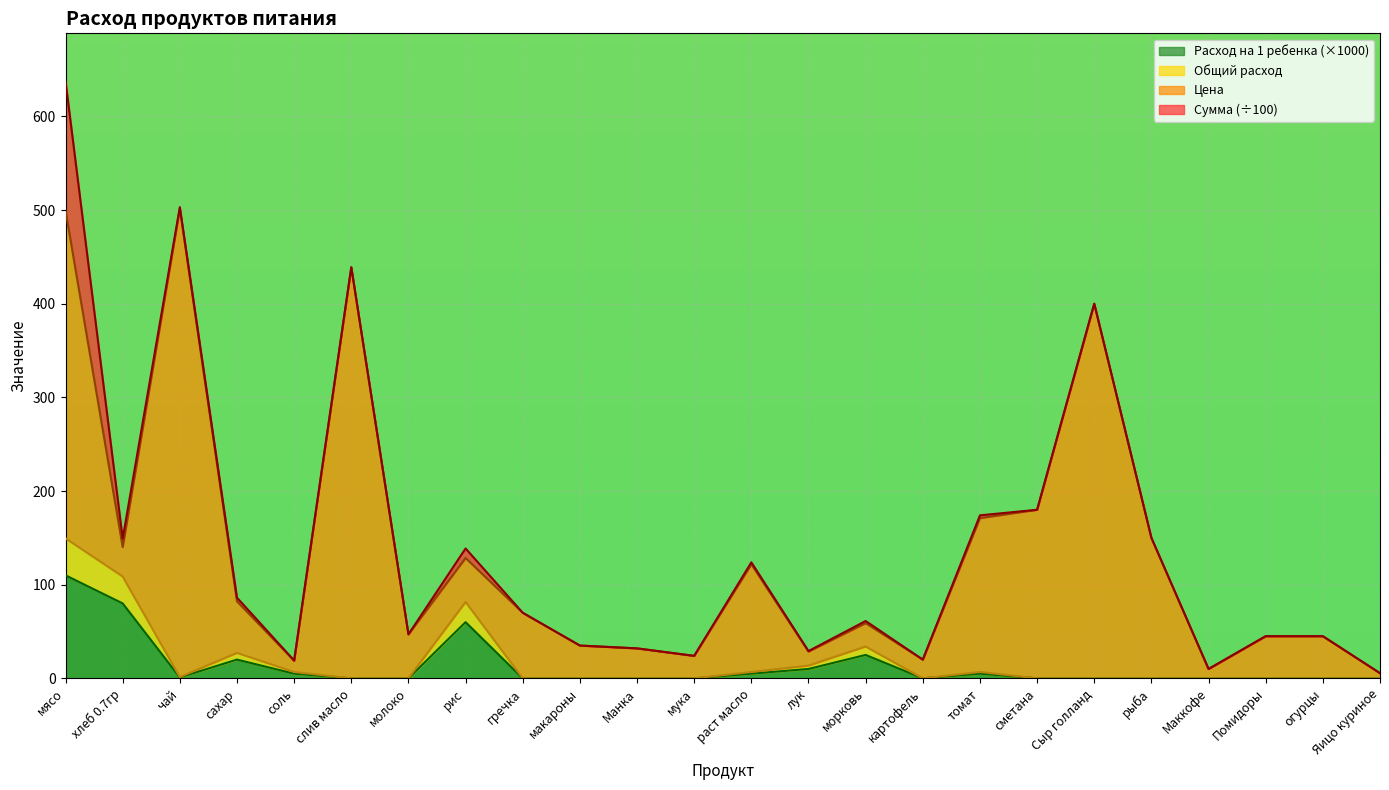

At which category is the sum across all series the highest?

мясо